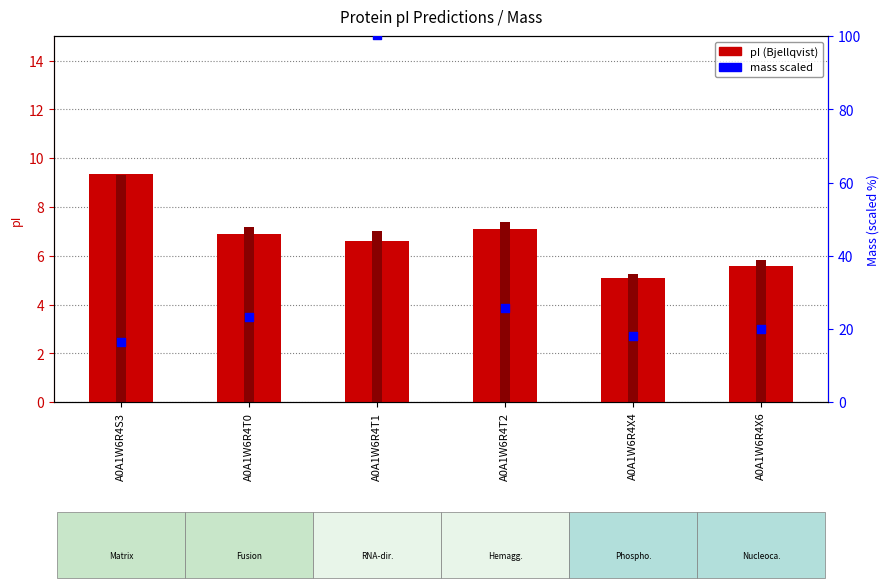

Which series has the widest spread of Y values?

mass (scaled)